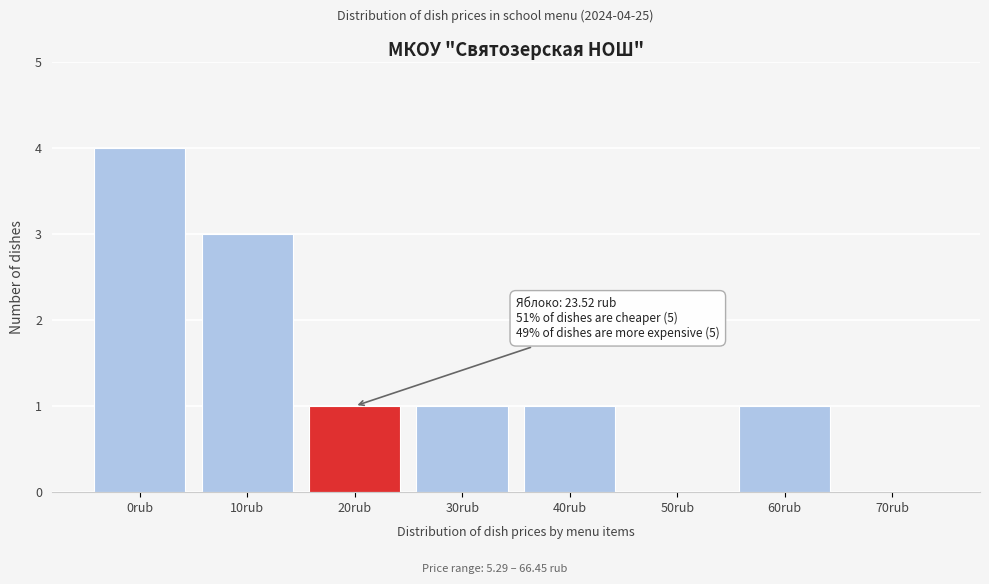

Reading right to left, what are all the values shown in this chart?

70rub=0	60rub=1	50rub=0	40rub=1	30rub=1	20rub=1	10rub=3	0rub=4